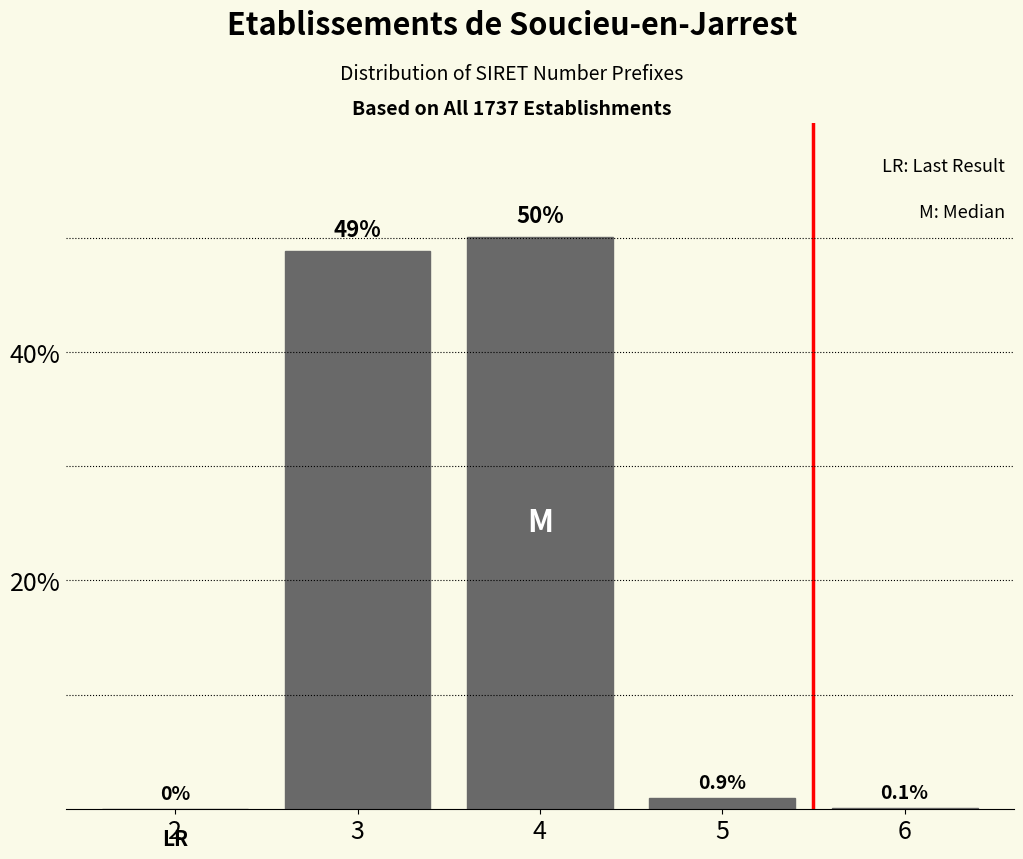

Reading right to left, transcribe all the data shown in this chart.

6=0.1	5=0.9	4=50.1	3=48.9	2=0.0